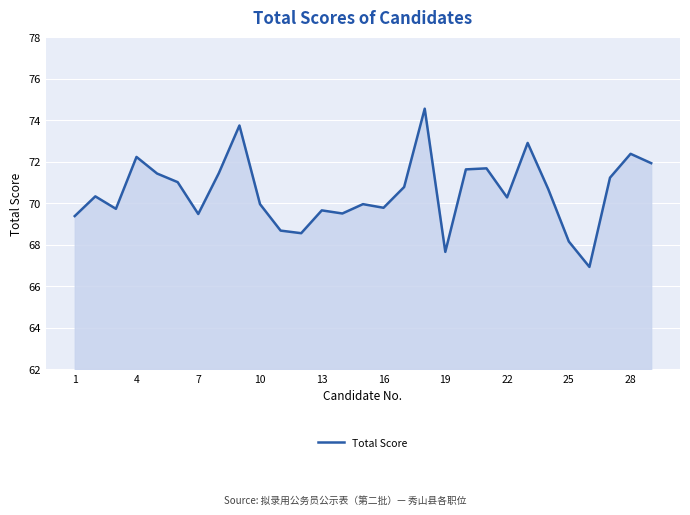

What is the difference between the maximum and minimum values?

7.6